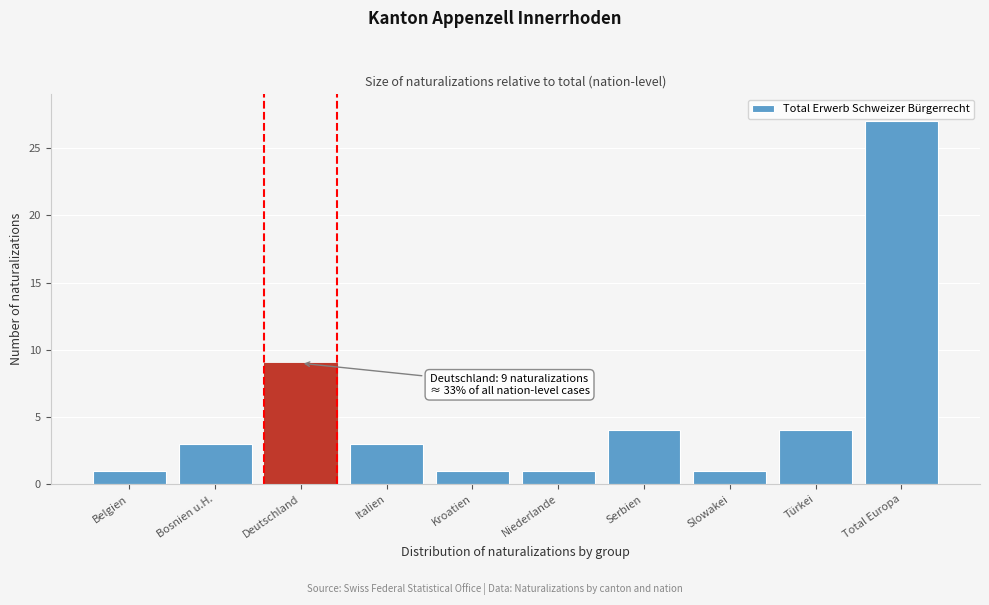

Reading left to right, transcribe all the data shown in this chart.

Belgien=1	Bosnien u.H.=3	Deutschland=9	Italien=3	Kroatien=1	Niederlande=1	Serbien=4	Slowakei=1	Türkei=4	Total Europa=27